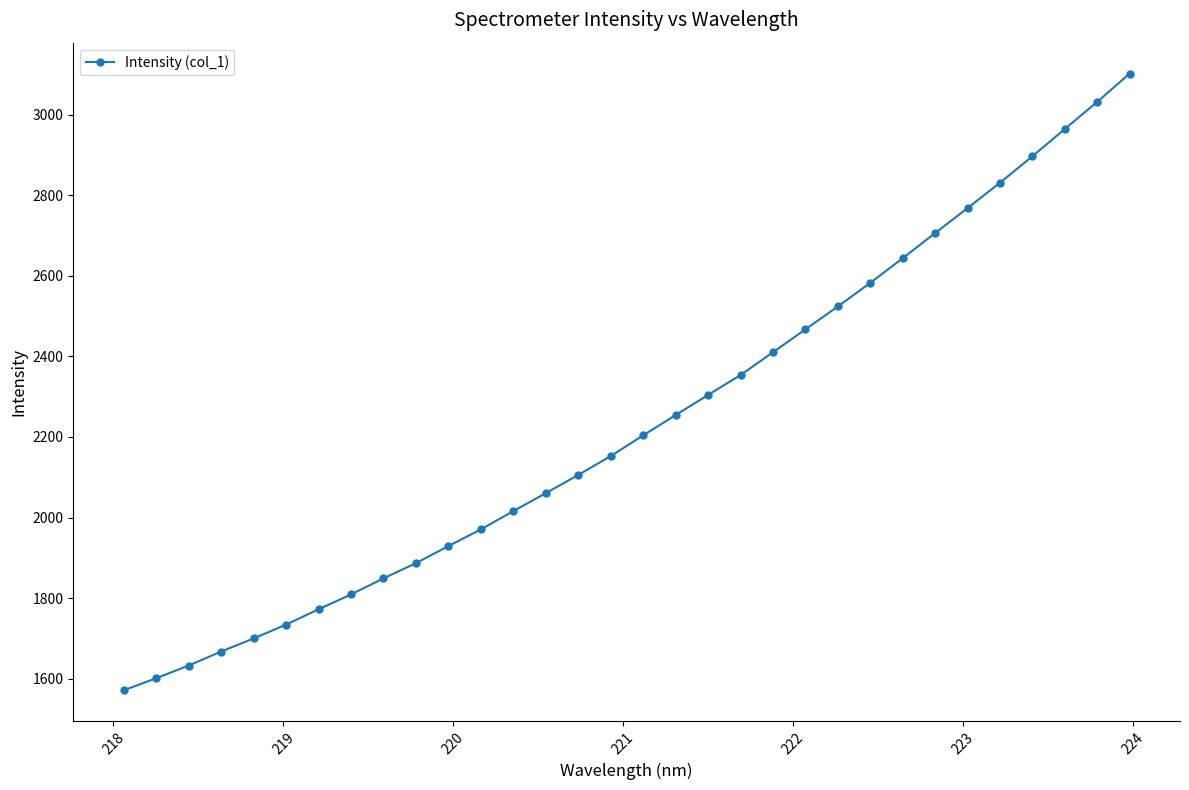

What is the value of the 11th point from the left?

1929.2